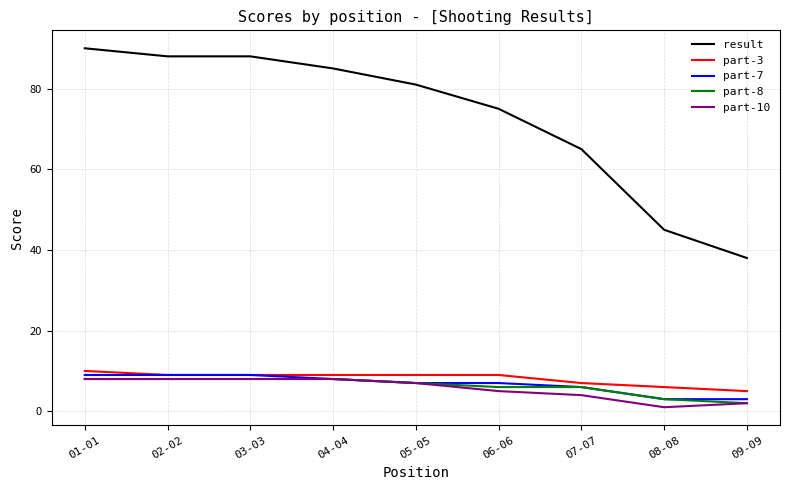

Read the result value at 04-04.

85